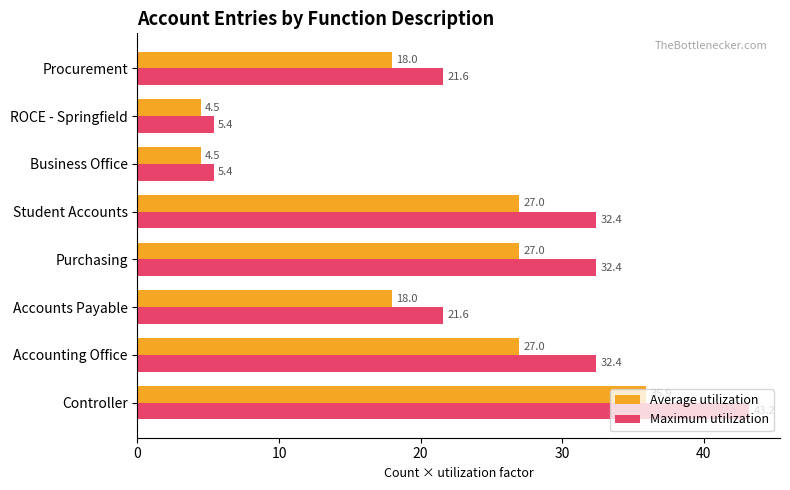

What is the greatest value displayed?

43.2